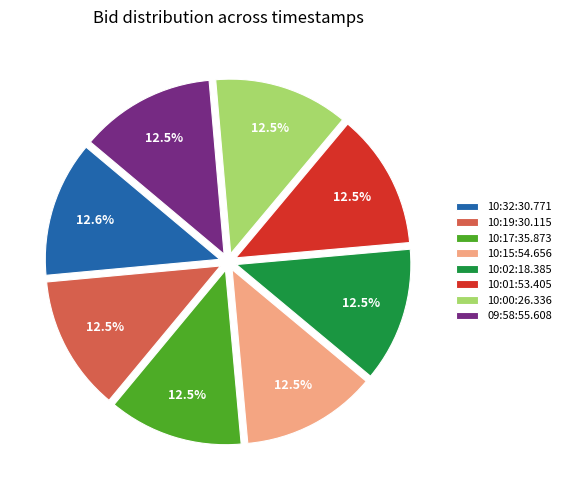

Does 10:01:53.405 represent more than half of the total?

No